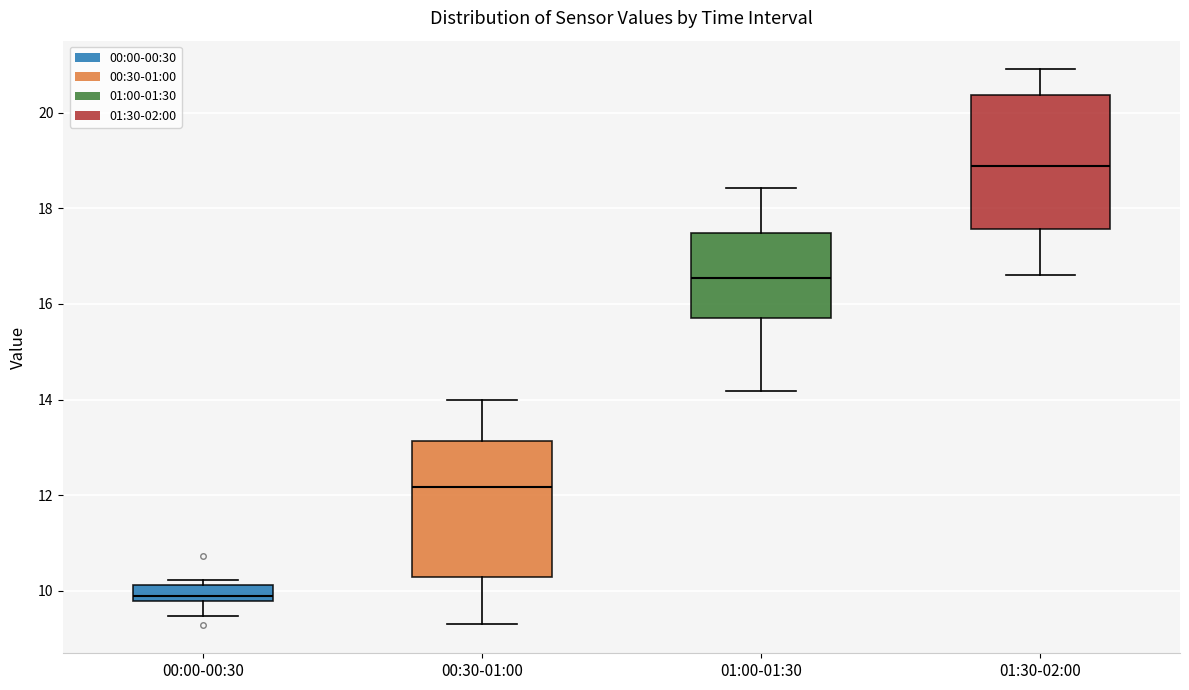

Which box's median line is the highest?

01:30-02:00